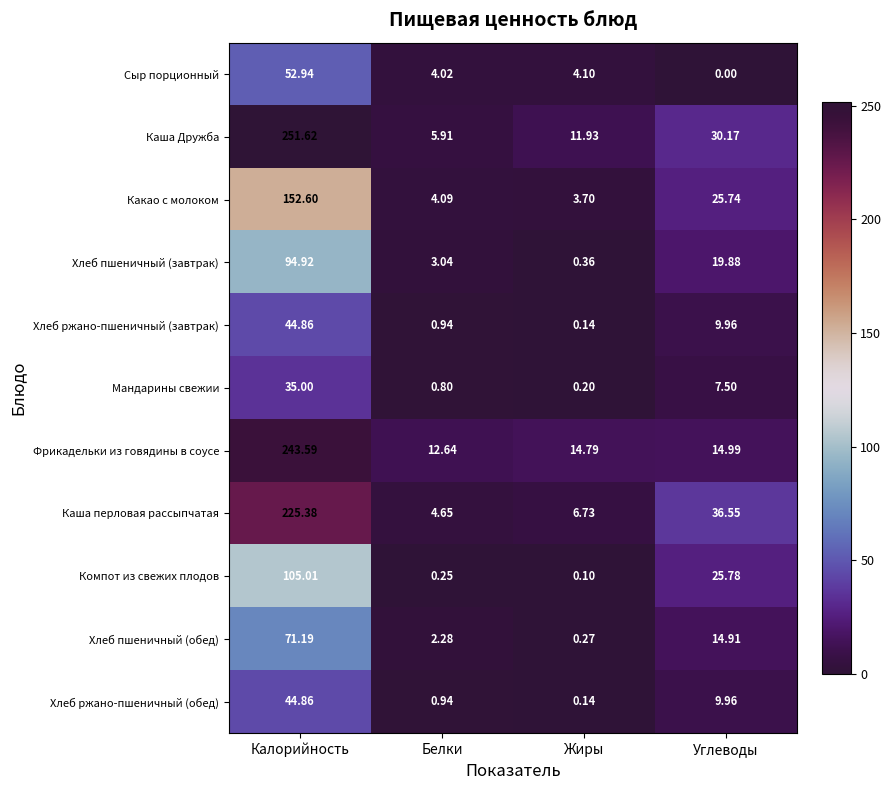

Which series has the largest total across all categories?

Каша Дружба